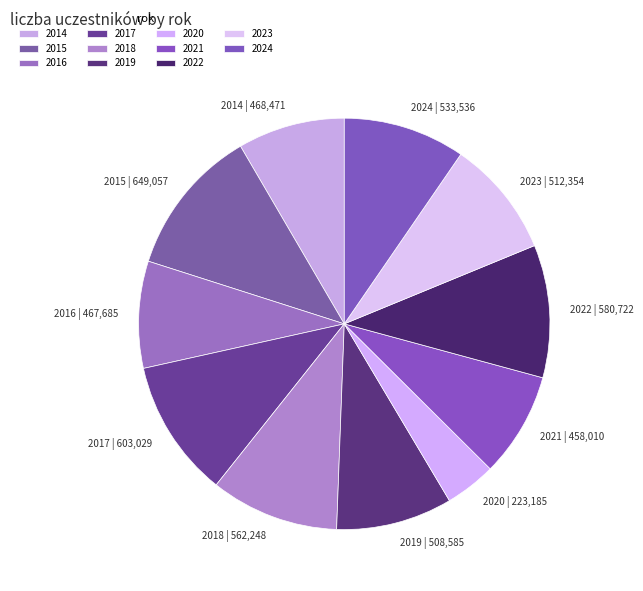

Which has a higher value, 2021 or 2020?

2021